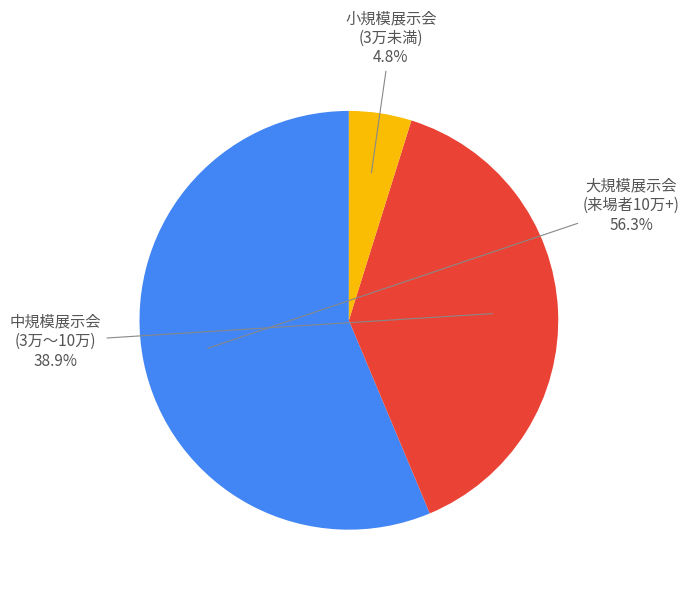

Does any single category account for the majority?

Yes